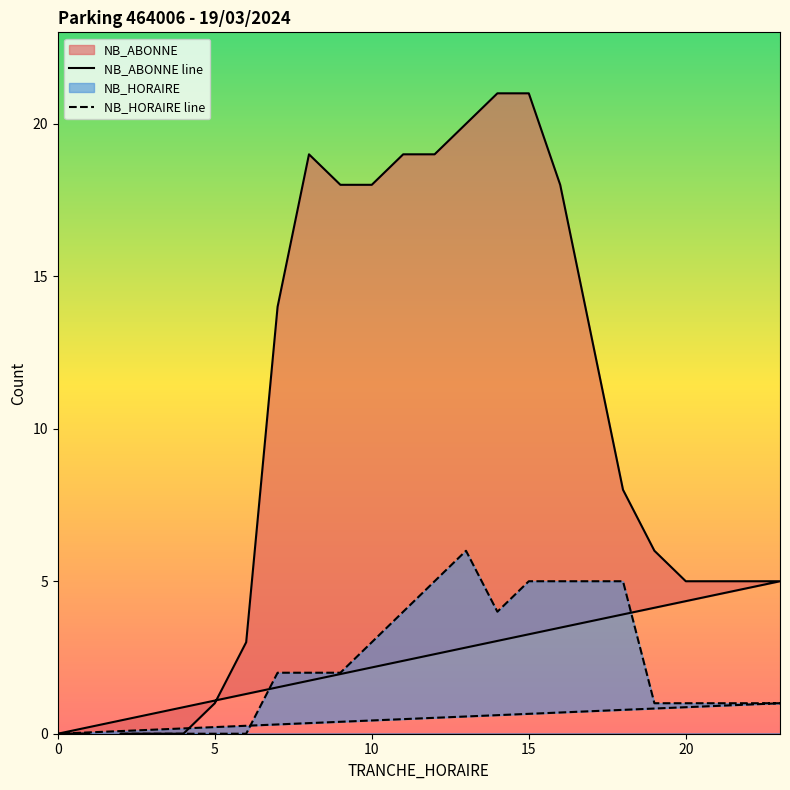

What is the maximum value shown in the chart?

21